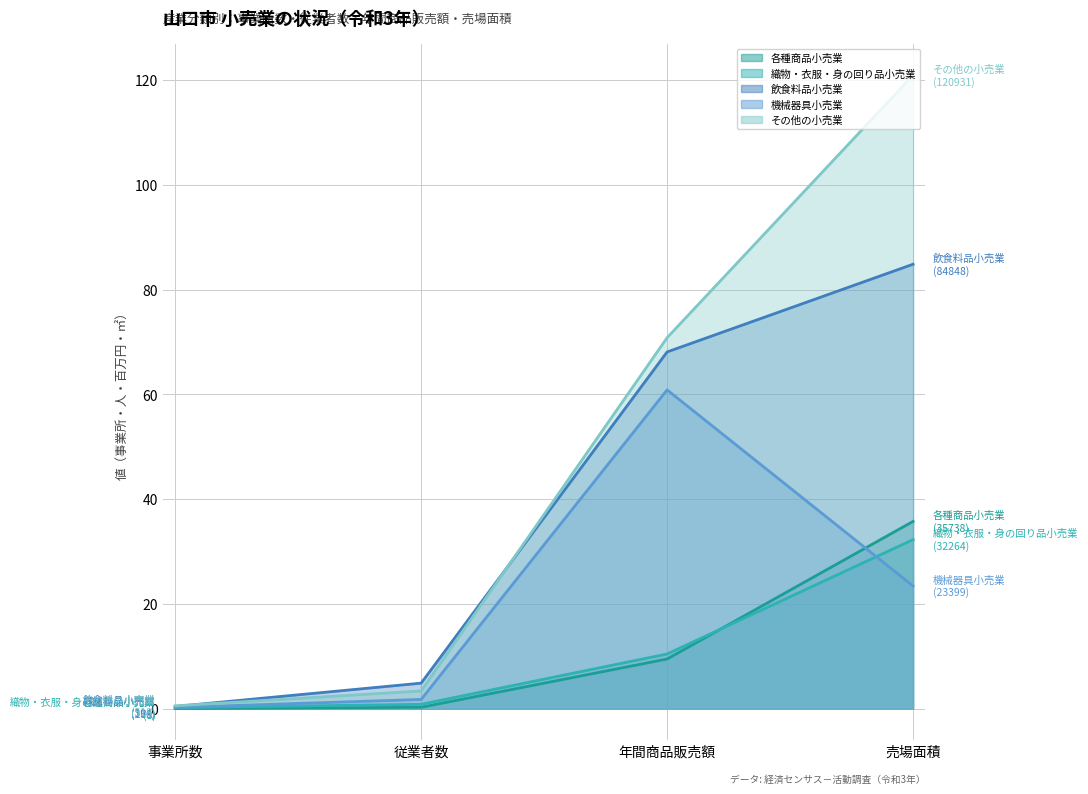

At which category does the chart reach its minimum across all series?

事業所数